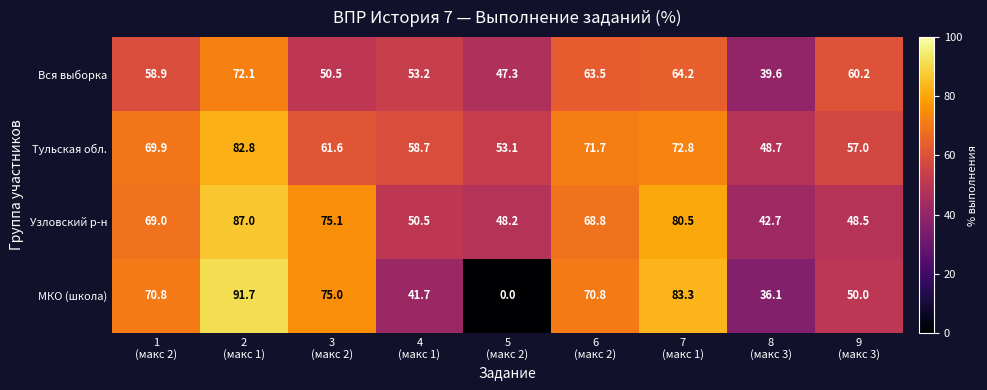

What is the difference between the maximum and second lowest values in the МКО (школа) series?

55.6